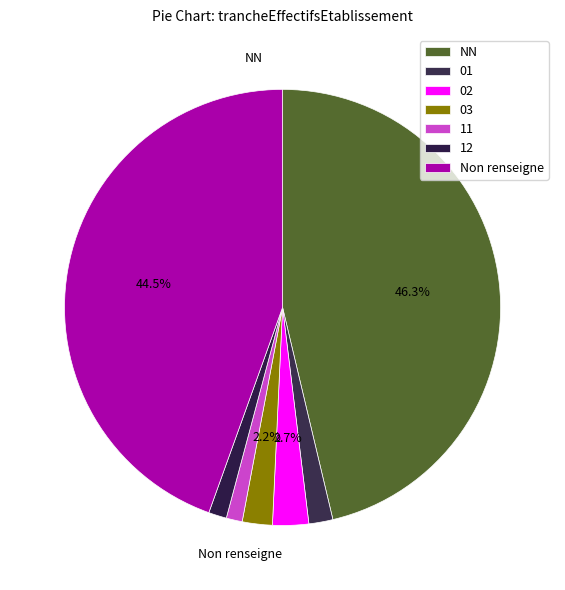

Count the number of slices in the pie.

7